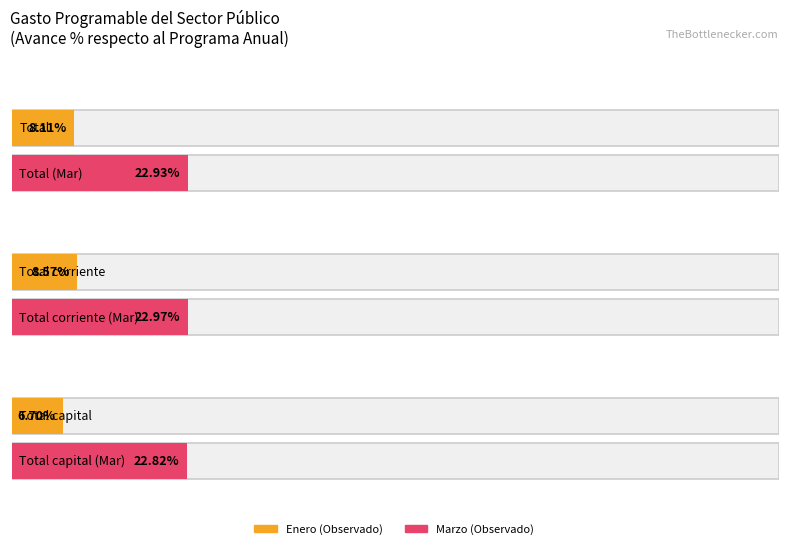

Is the value of Enero (Observado) at Total capital greater than the value of Marzo (Observado) at Total corriente?

No